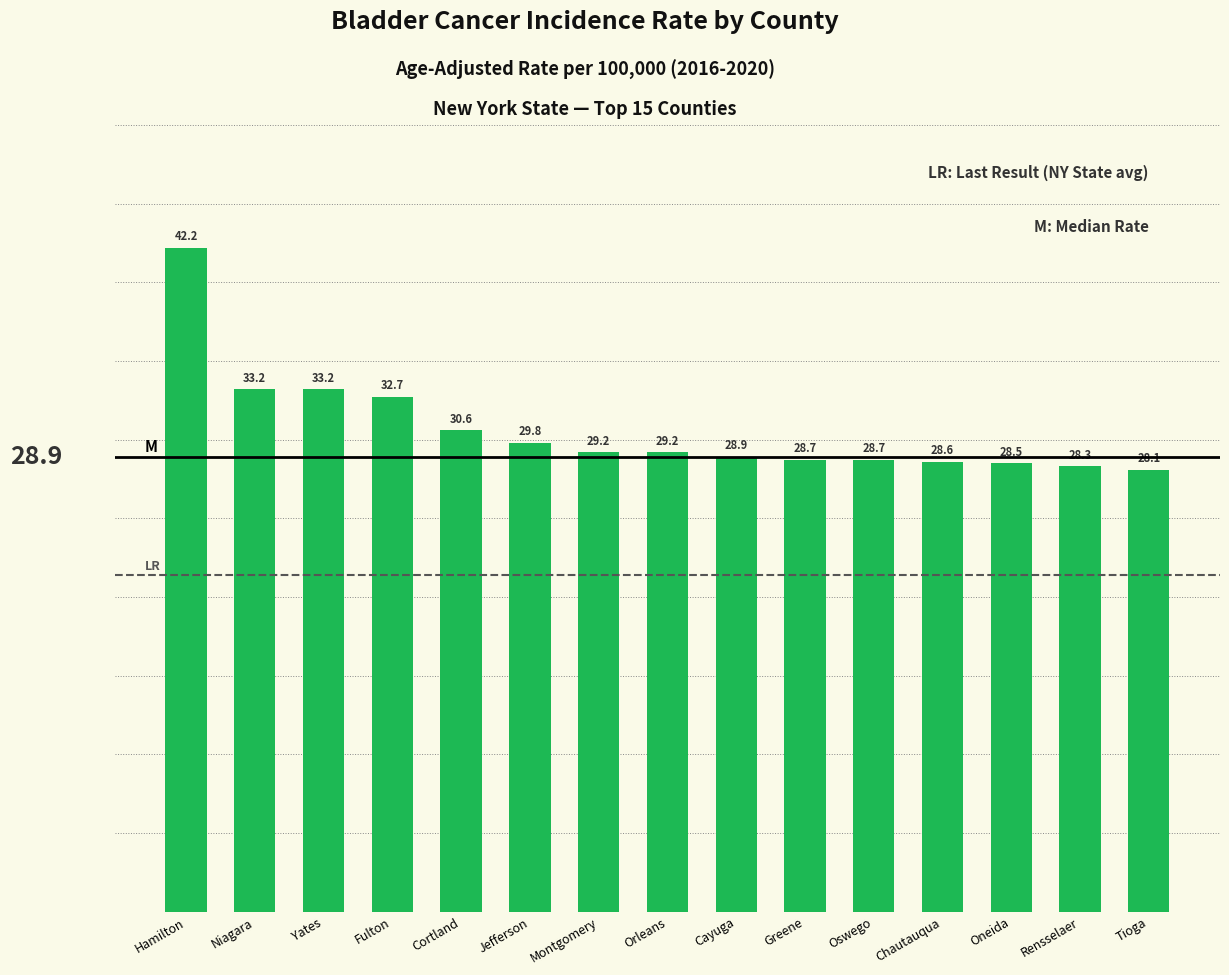

What is the sum of the values at Cortland and Oneida?

59.1